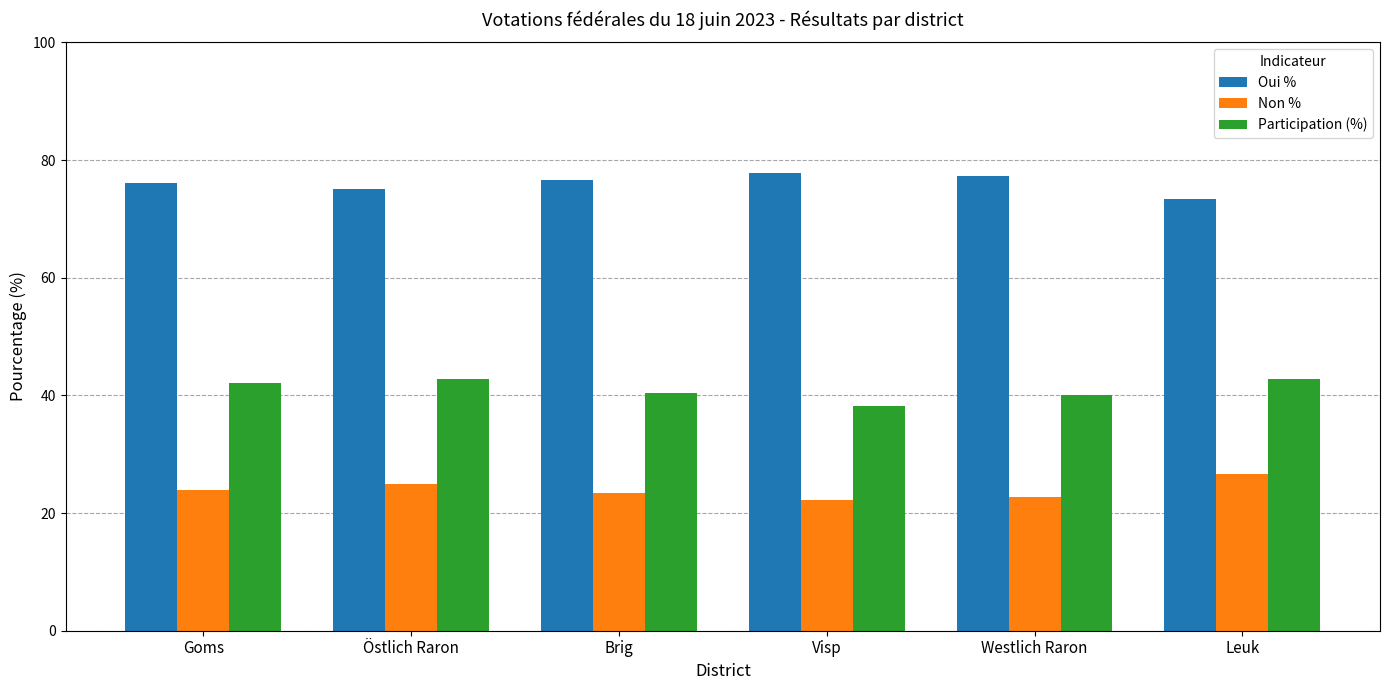

What is the difference between the maximum and minimum values in the Participation (%) series?

4.7